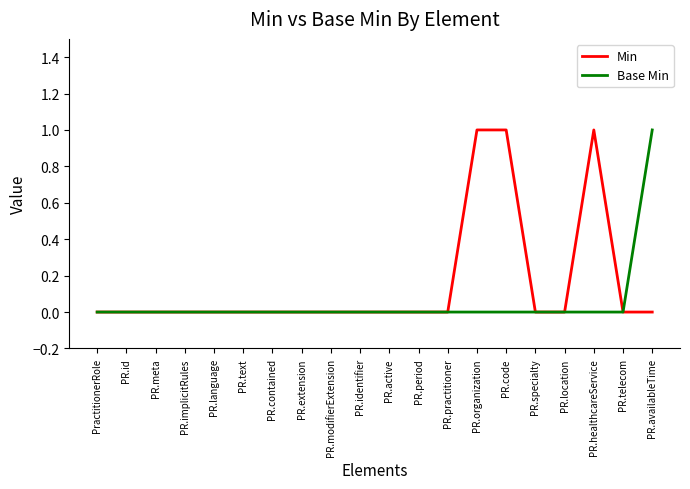

Is it true that Base Min equals 0 at PR.code?

True